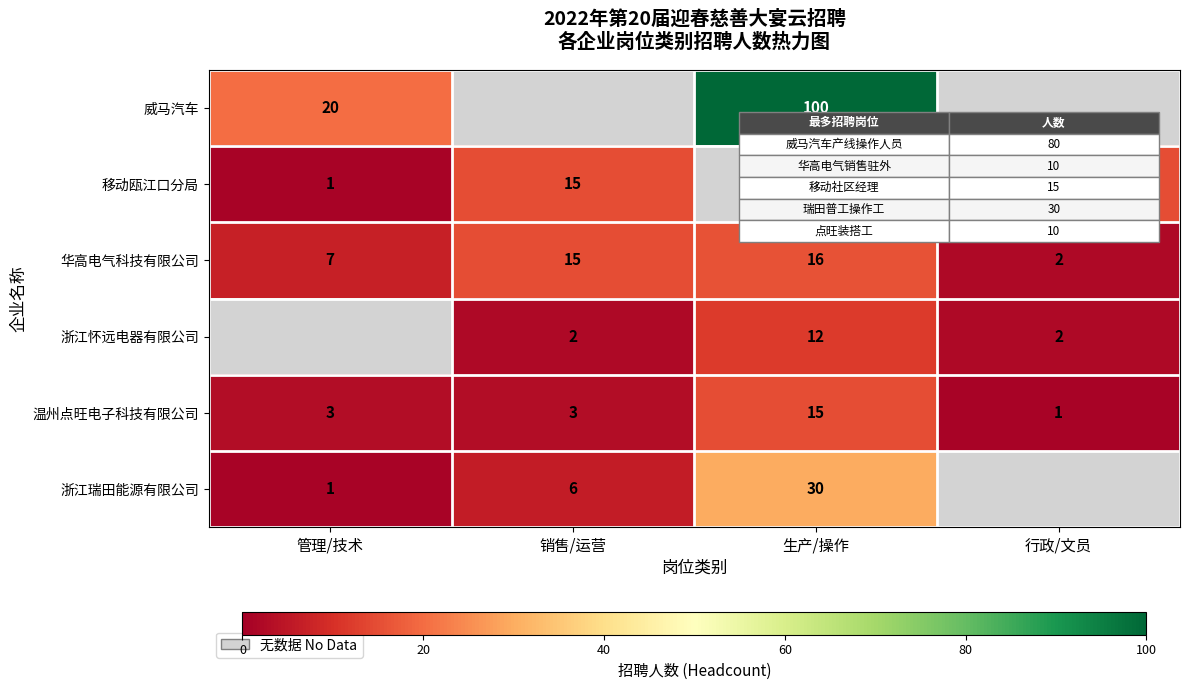

What is the spread (max minus min) of values at 生产/操作?

88.0